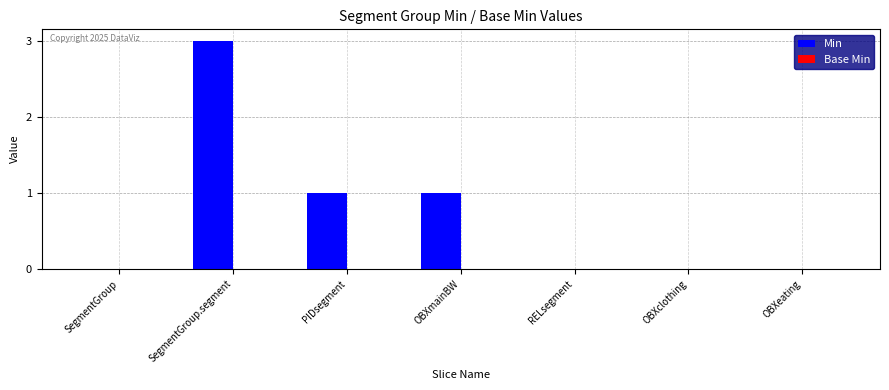

What is the greatest value displayed?

3